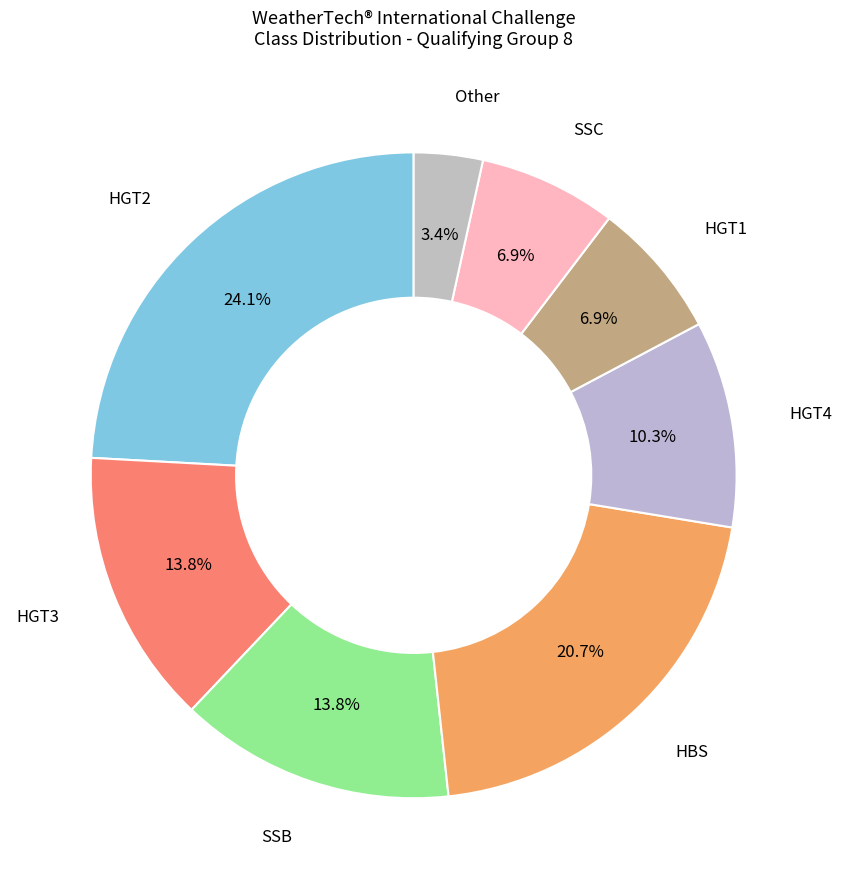

How many slices are in this pie chart?

8